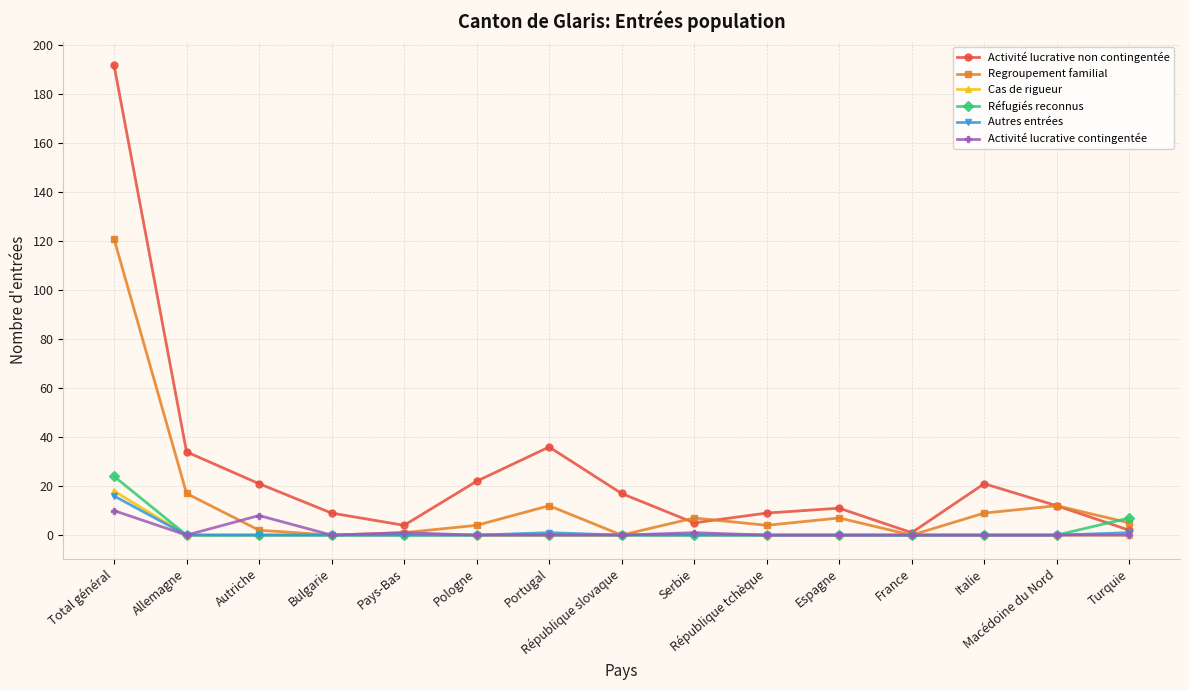

Reading left to right, what are all the values shown in this chart?

Activité lucrative non contingentée: Total général=192	Allemagne=34	Autriche=21	Bulgarie=9	Pays-Bas=4	Pologne=22	Portugal=36	République slovaque=17	Serbie=5	République tchèque=9	Espagne=11	France=1	Italie=21	Macédoine du Nord=12	Turquie=2
Regroupement familial: Total général=121	Allemagne=17	Autriche=2	Bulgarie=0	Pays-Bas=1	Pologne=4	Portugal=12	République slovaque=0	Serbie=7	République tchèque=4	Espagne=7	France=0	Italie=9	Macédoine du Nord=12	Turquie=5
Cas de rigueur: Total général=18	Allemagne=0	Autriche=0	Bulgarie=0	Pays-Bas=0	Pologne=0	Portugal=0	République slovaque=0	Serbie=0	République tchèque=0	Espagne=0	France=0	Italie=0	Macédoine du Nord=0	Turquie=0
Réfugiés reconnus: Total général=24	Allemagne=0	Autriche=0	Bulgarie=0	Pays-Bas=0	Pologne=0	Portugal=0	République slovaque=0	Serbie=0	République tchèque=0	Espagne=0	France=0	Italie=0	Macédoine du Nord=0	Turquie=7
Autres entrées: Total général=16	Allemagne=0	Autriche=0	Bulgarie=0	Pays-Bas=0	Pologne=0	Portugal=1	République slovaque=0	Serbie=0	République tchèque=0	Espagne=0	France=0	Italie=0	Macédoine du Nord=0	Turquie=1
Activité lucrative contingentée: Total général=10	Allemagne=0	Autriche=8	Bulgarie=0	Pays-Bas=1	Pologne=0	Portugal=0	République slovaque=0	Serbie=1	République tchèque=0	Espagne=0	France=0	Italie=0	Macédoine du Nord=0	Turquie=0